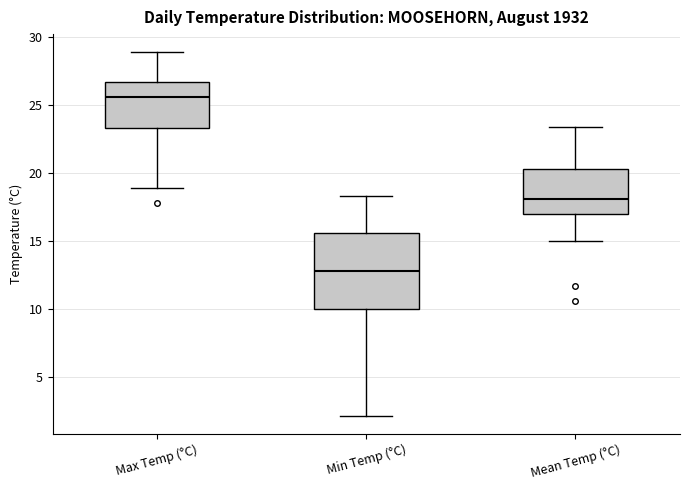

Reading left to right, transcribe this box plot: for each box, give where its median line is, the range the box spans, and where its two whiskers end, as read against the y-axis. The values are not printed on the chart, so give them approximately, as read against the axis.

Max Temp (°C): median 25.5, box 23.5 to 26.5, whiskers 19.0 to 29.0
Min Temp (°C): median 13.0, box 10.0 to 15.5, whiskers 2.0 to 18.5
Mean Temp (°C): median 18.0, box 17.0 to 20.5, whiskers 15.0 to 23.5